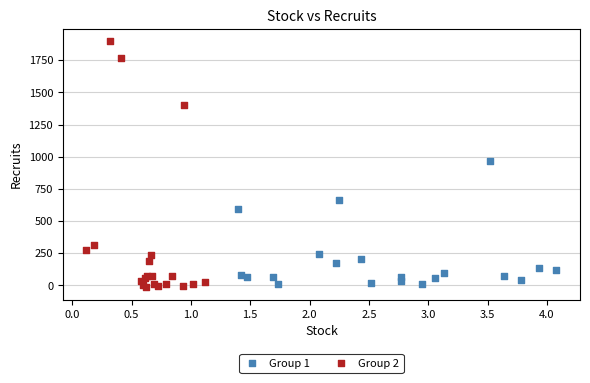

Which series contains the highest Y value?

Group 2